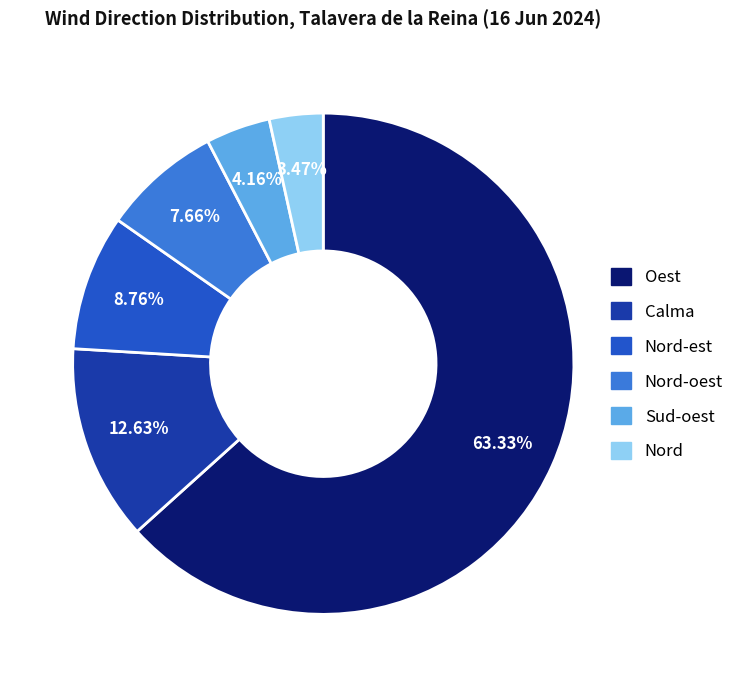

How many slices are in this pie chart?

6